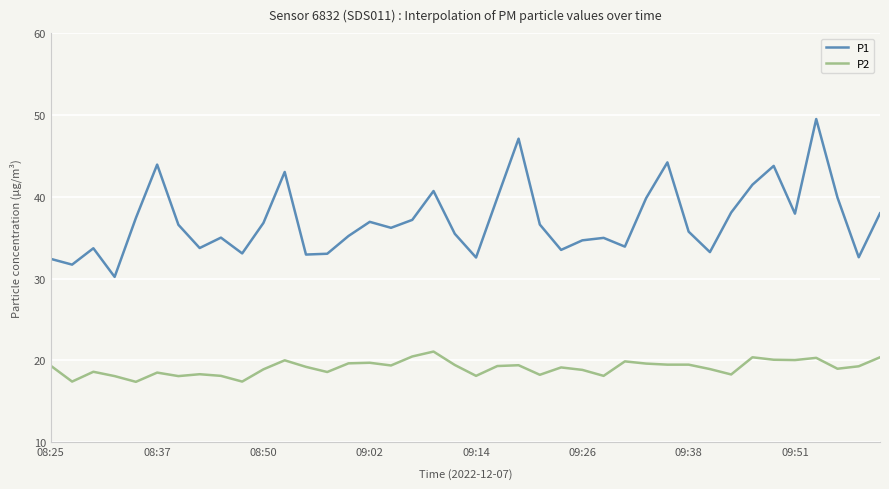

Which series has the largest range (max minus min)?

P1